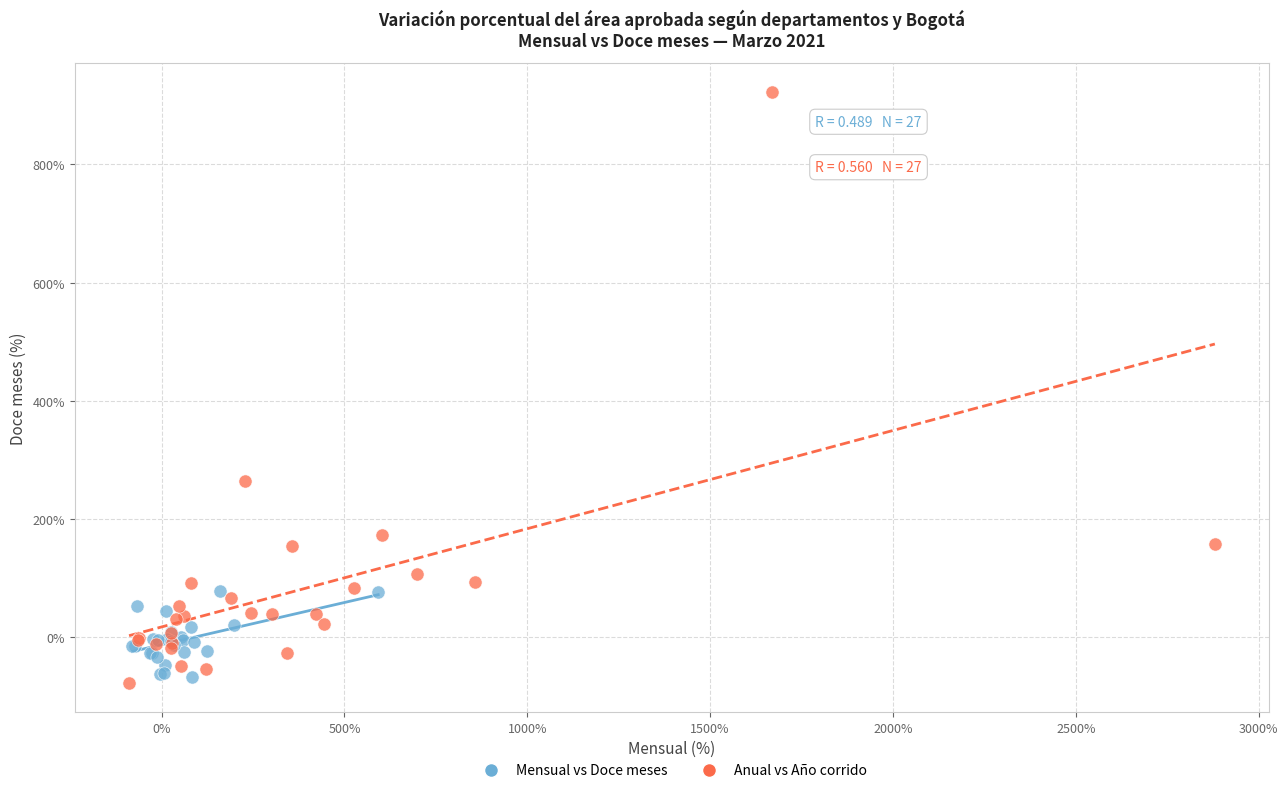

Which series has the largest Y range (max minus min)?

Anual vs Año corrido